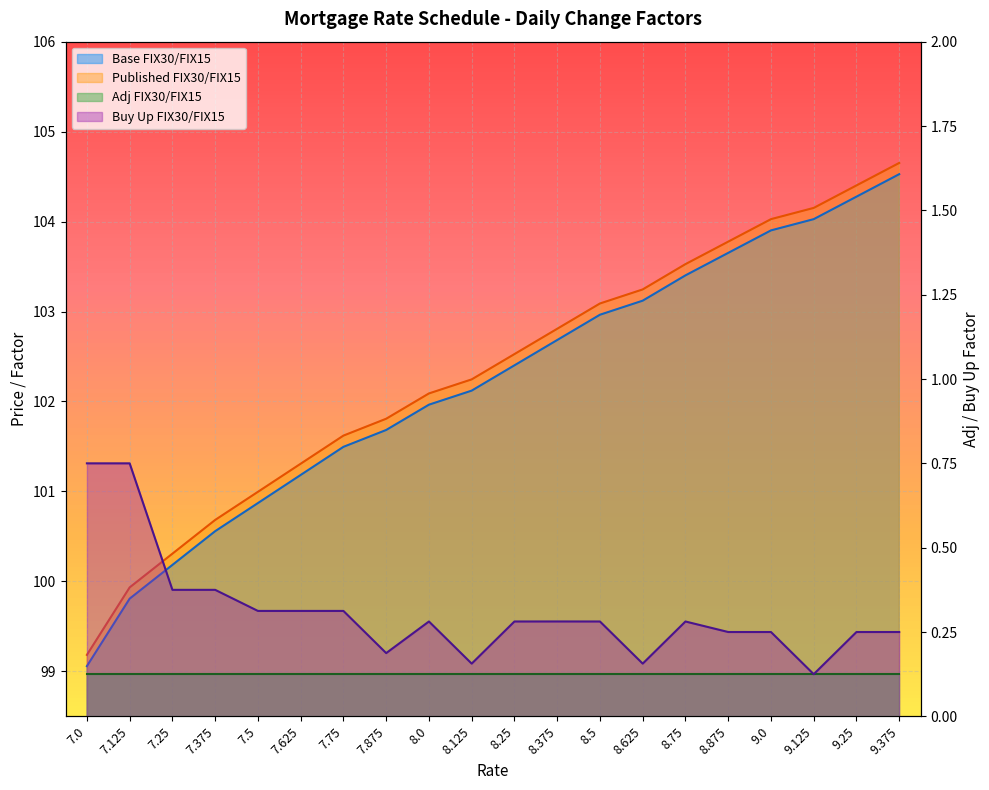

True or false: Buy Up FIX30/FIX15 and Published FIX30/FIX15 intersect in this chart.

False